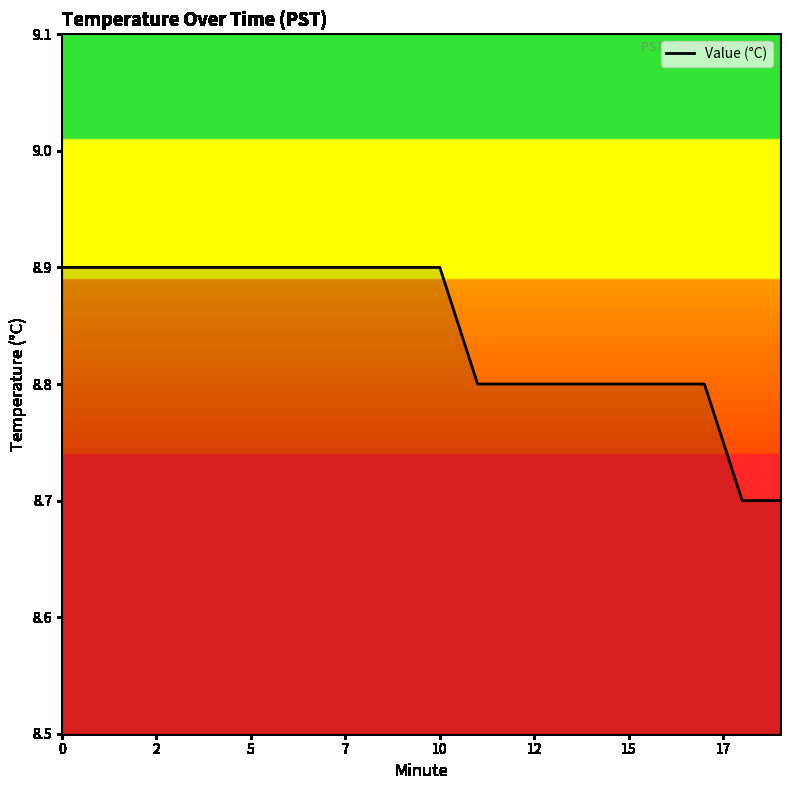

Reading left to right, what are all the values shown in this chart?

8.9	8.9	8.9	8.9	8.9	8.9	8.9	8.9	8.9	8.9	8.9	8.8	8.8	8.8	8.8	8.8	8.8	8.8	8.7	8.7